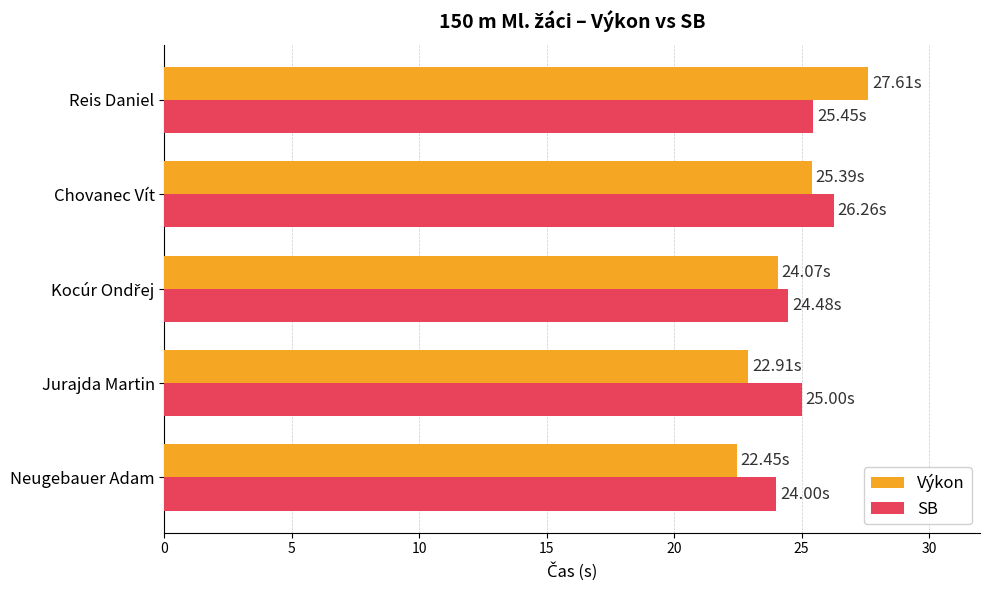

What is the difference between the maximum and second lowest values in the SB series?

1.8